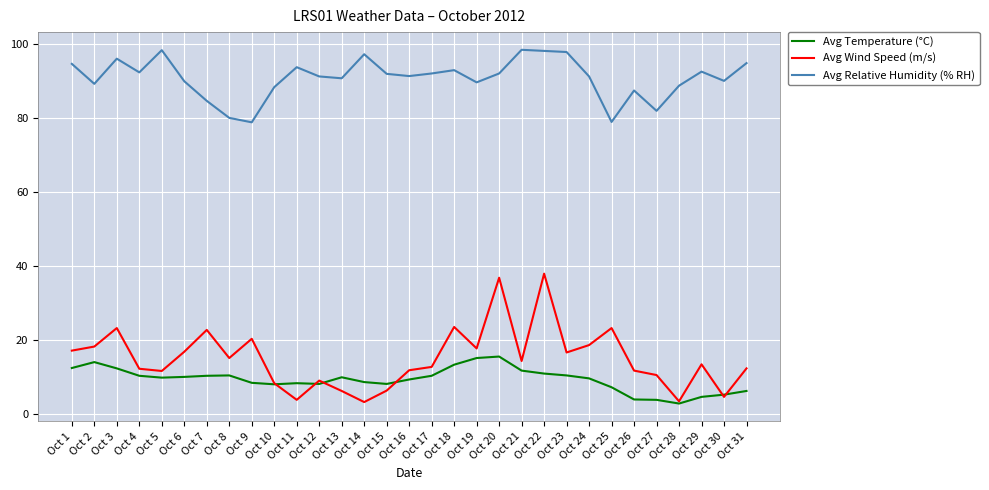

What is the total value across all series at Oct 29?

110.5